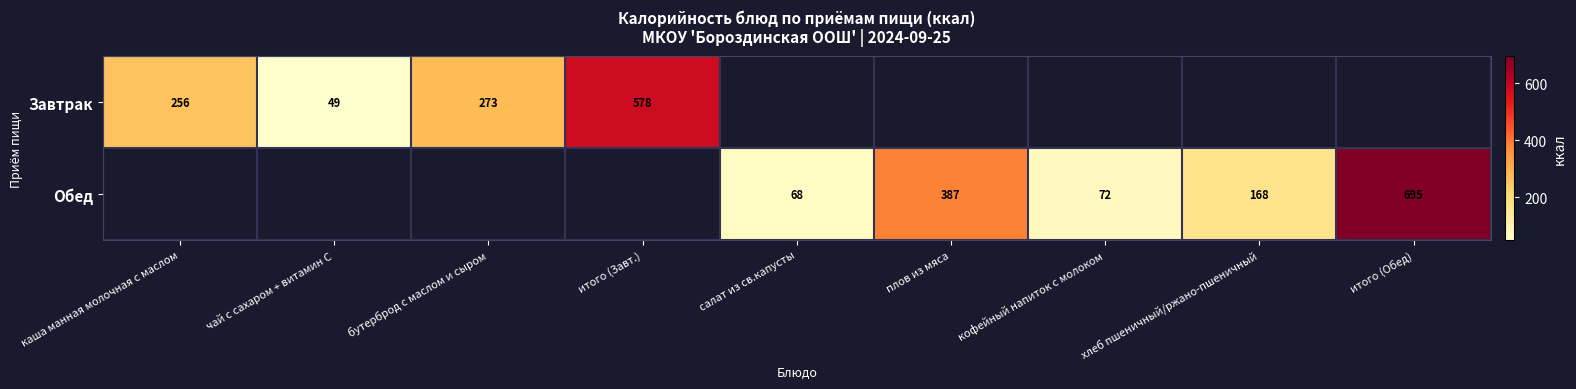

The value of Завтрак at чай с сахаром + витамин С is 34. True or false?

False